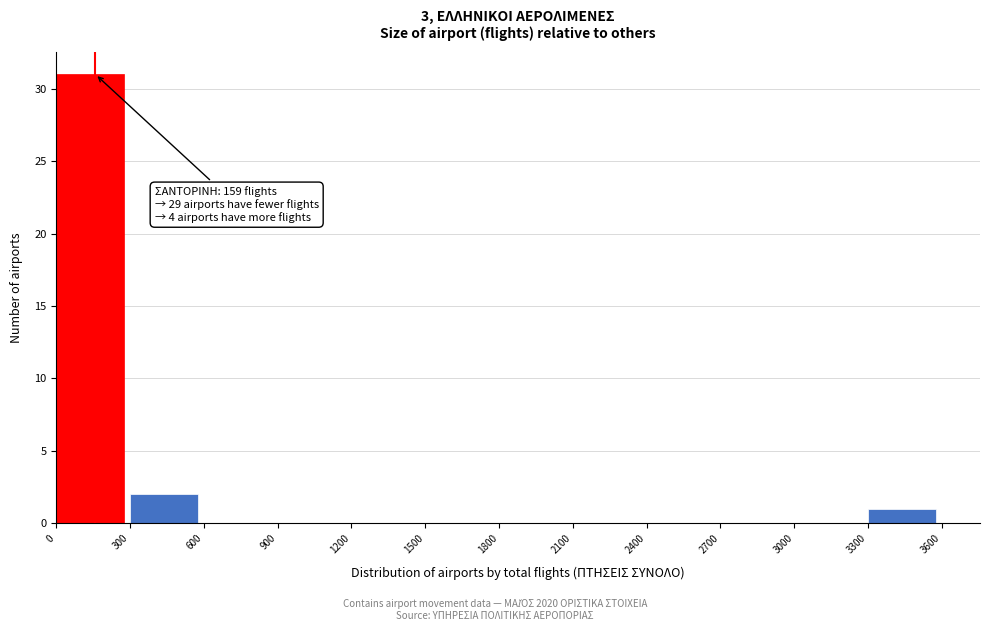

Over which range of the x-axis is the bar tallest?

0 to 300